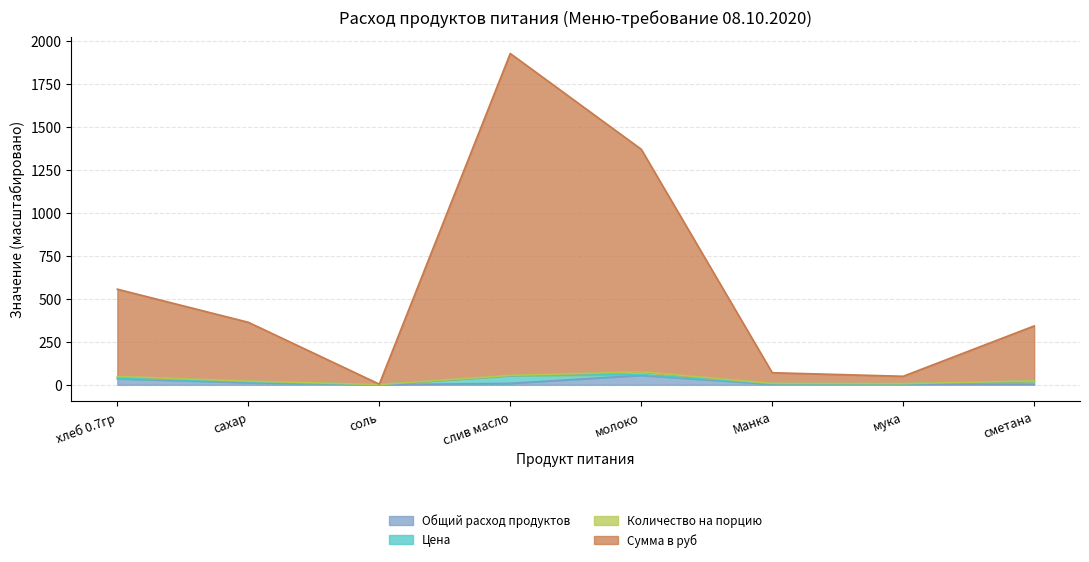

Read the Общий расход продуктов value at слив масло.

8.5